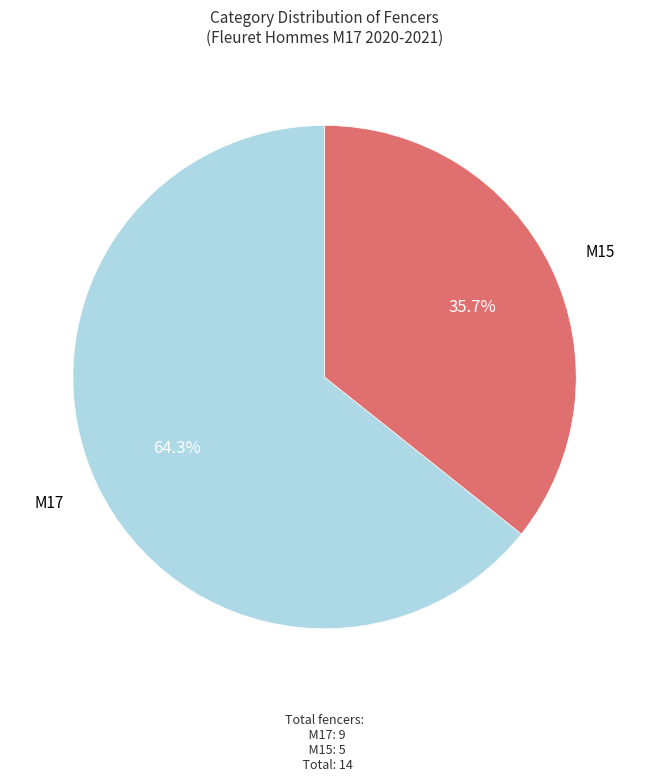

Approximately how many times larger is the value at M17 compared to M15?

1.8